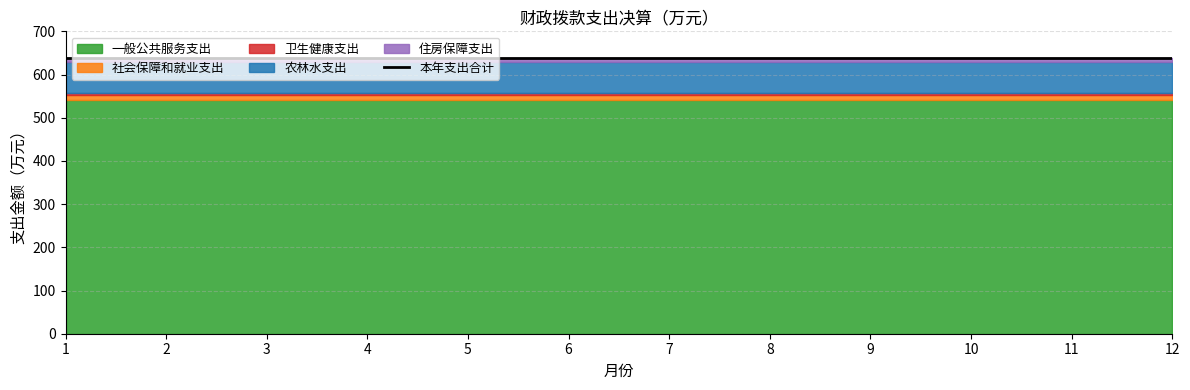

Reading right to left, transcribe all the data shown in this chart.

一般公共服务支出: 12=540.8	11=540.8	10=540.8	9=540.8	8=540.8	7=540.8	6=540.8	5=540.8	4=540.8	3=540.8	2=540.8	1=540.8
社会保障和就业支出: 12=11.1	11=11.1	10=11.1	9=11.1	8=11.1	7=11.1	6=11.1	5=11.1	4=11.1	3=11.1	2=11.1	1=11.1
卫生健康支出: 12=4.9	11=4.9	10=4.9	9=4.9	8=4.9	7=4.9	6=4.9	5=4.9	4=4.9	3=4.9	2=4.9	1=4.9
农林水支出: 12=73.3	11=73.3	10=73.3	9=73.3	8=73.3	7=73.3	6=73.3	5=73.3	4=73.3	3=73.3	2=73.3	1=73.3
住房保障支出: 12=8.9	11=8.9	10=8.9	9=8.9	8=8.9	7=8.9	6=8.9	5=8.9	4=8.9	3=8.9	2=8.9	1=8.9